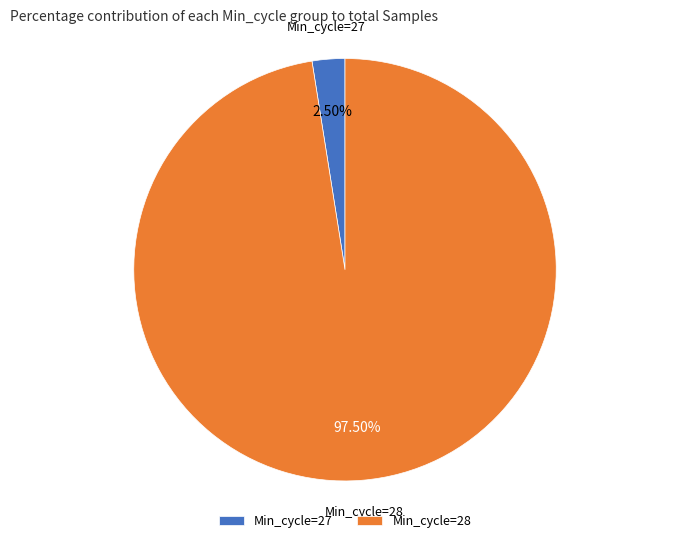

Rank the categories by value from lowest to highest.

Min_cycle=27, Min_cycle=28